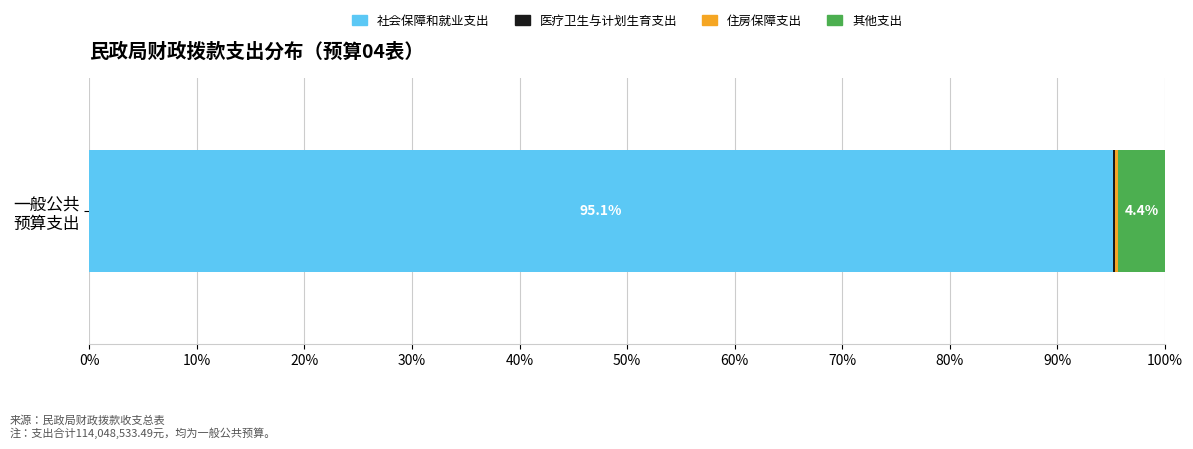

What is the highest value of the 社会保障和就业支出 series?

95.1